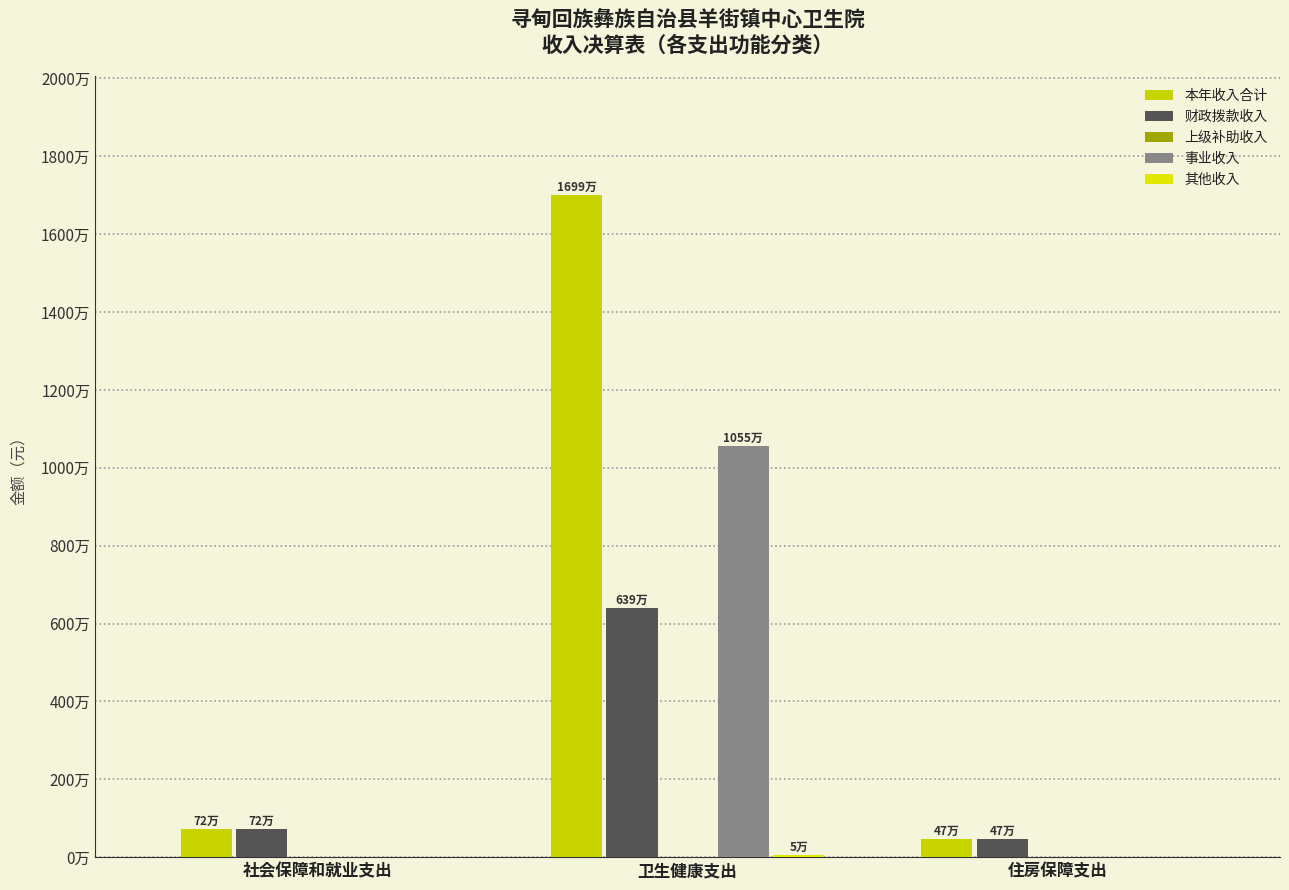

Reading left to right, extract all data points from this chart.

本年收入合计: 社会保障和就业支出=717740.6	卫生健康支出=16994276.8	住房保障支出=473052.0
财政拨款收入: 社会保障和就业支出=717740.6	卫生健康支出=6394260.3	住房保障支出=473052.0
上级补助收入: 社会保障和就业支出=0.0	卫生健康支出=0.0	住房保障支出=0.0
事业收入: 社会保障和就业支出=0.0	卫生健康支出=10550568.7	住房保障支出=0.0
其他收入: 社会保障和就业支出=0.0	卫生健康支出=49447.8	住房保障支出=0.0